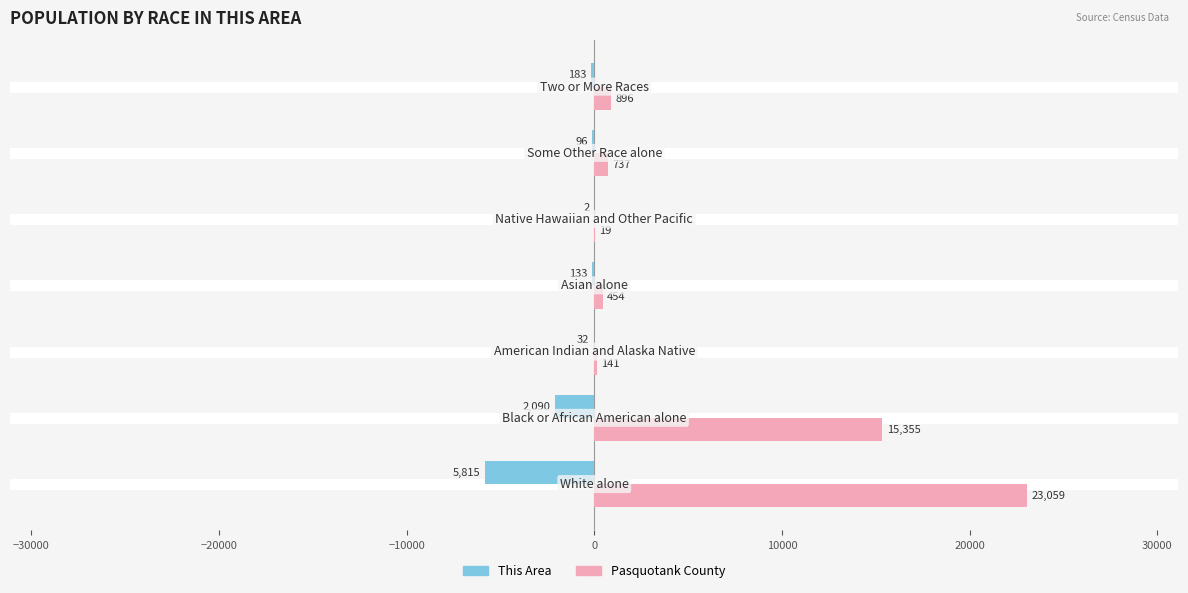

What is the sum of all This Area values?

-8351